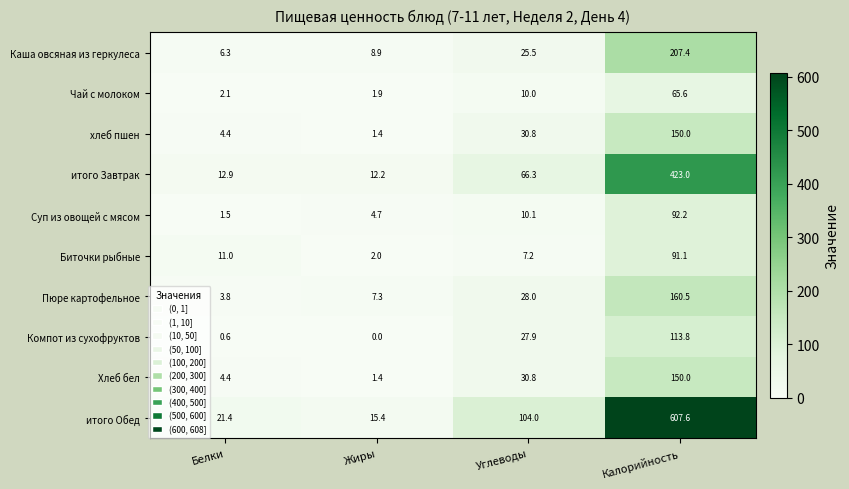

List the labels in order of Компот из сухофруктов value, largest first.

Калорийность, Углеводы, Белки, Жиры